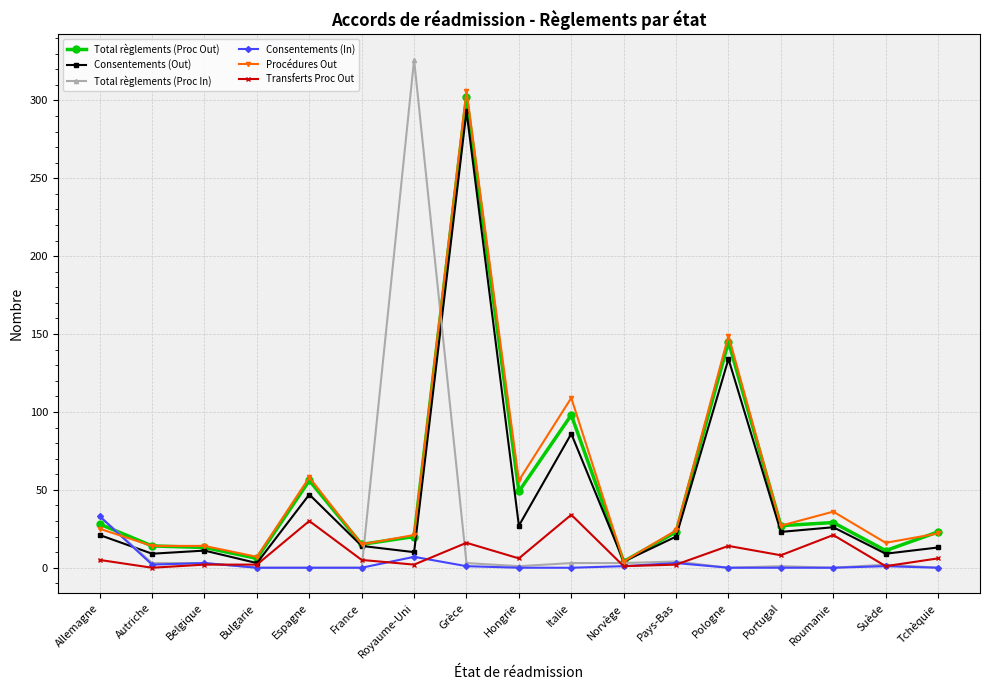

What is the total value across all series at Pologne?

442